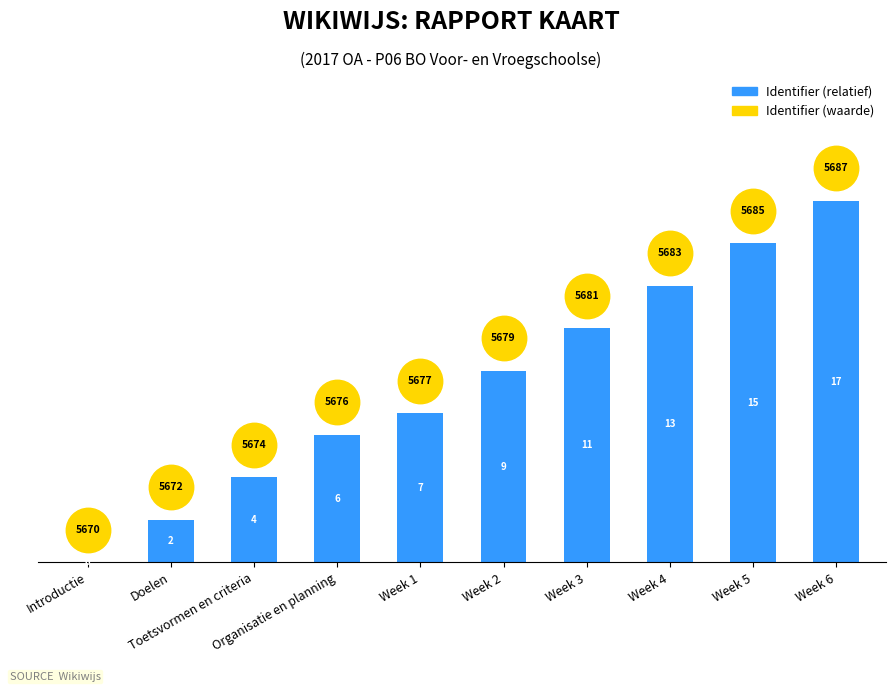

How many values are between 4 and 13?

6